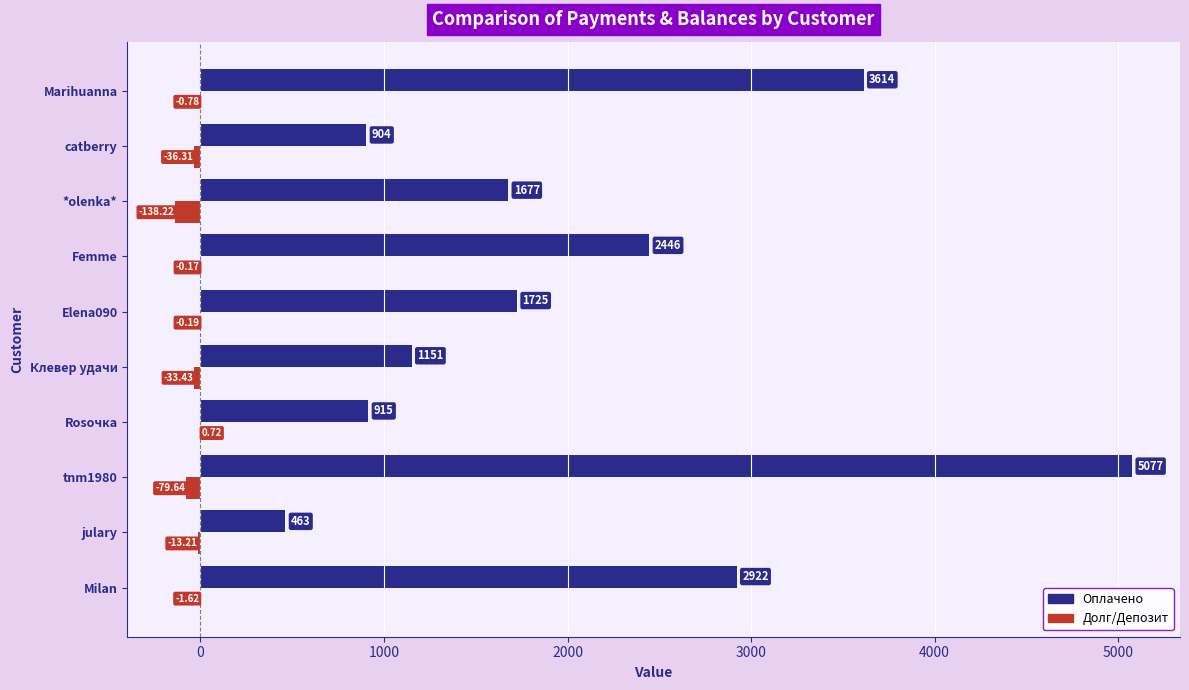

How many data points in Долг/Депозит are above -1?

4